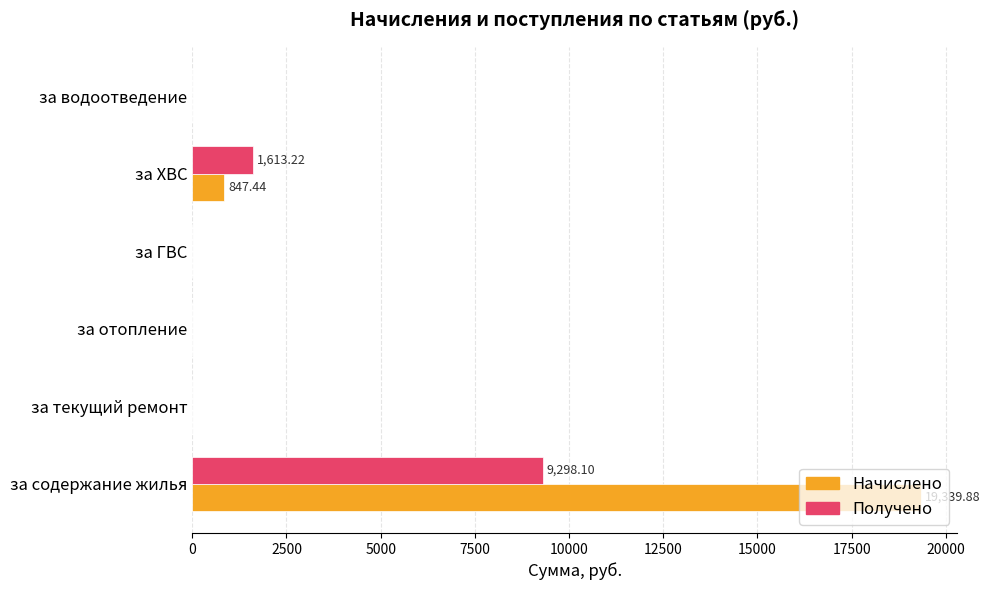

Where is Начислено nearest to the value 9669?

за ХВС